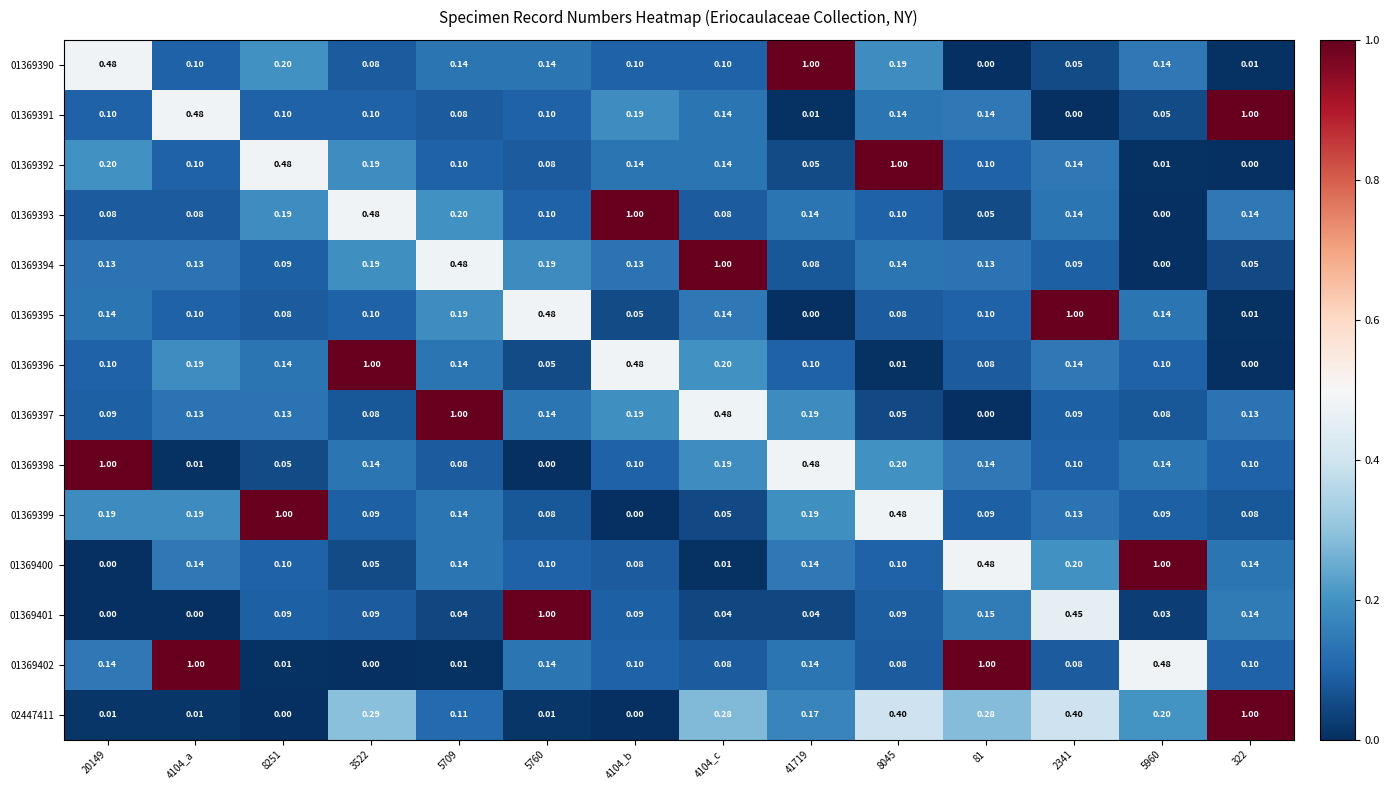

Is the value of 01369396 at 5960 greater than the value of 01369394 at 5760?

No